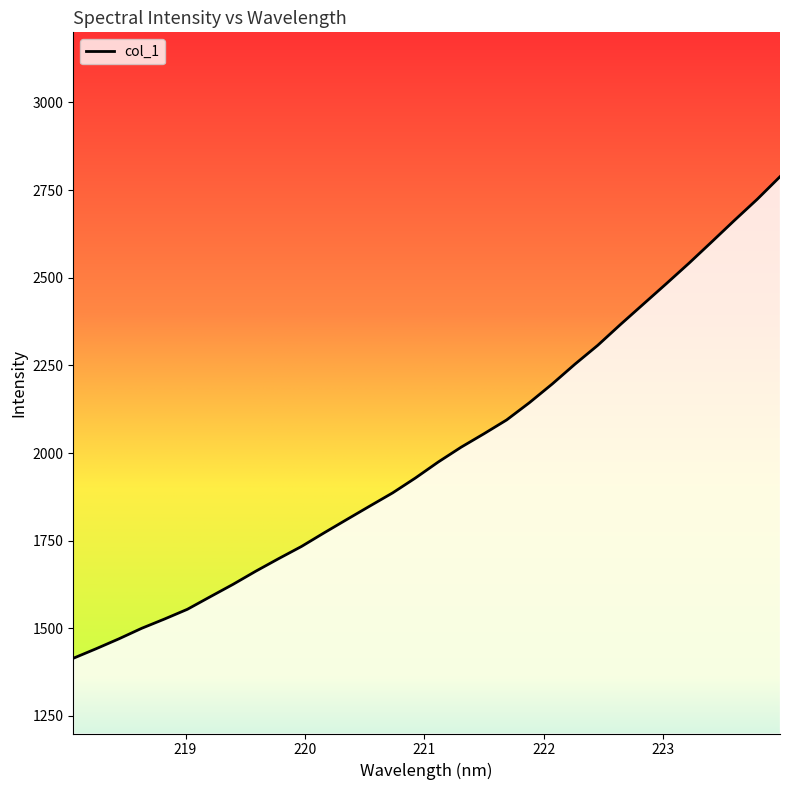

How many distinct data groups are displayed?

1